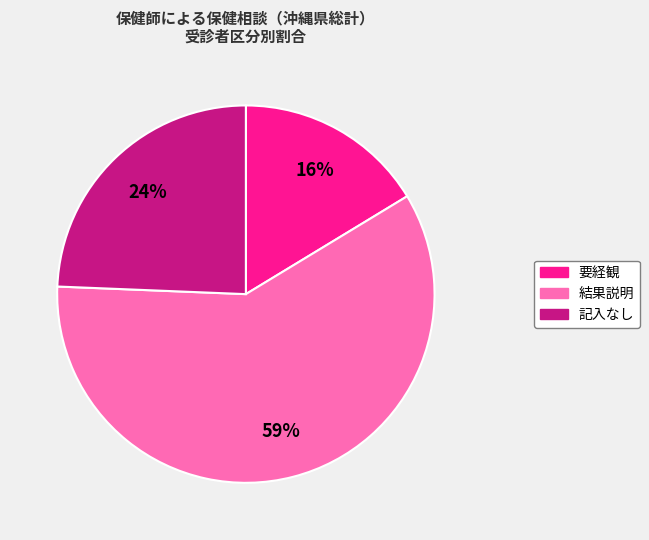

How many segments does this pie chart have?

3